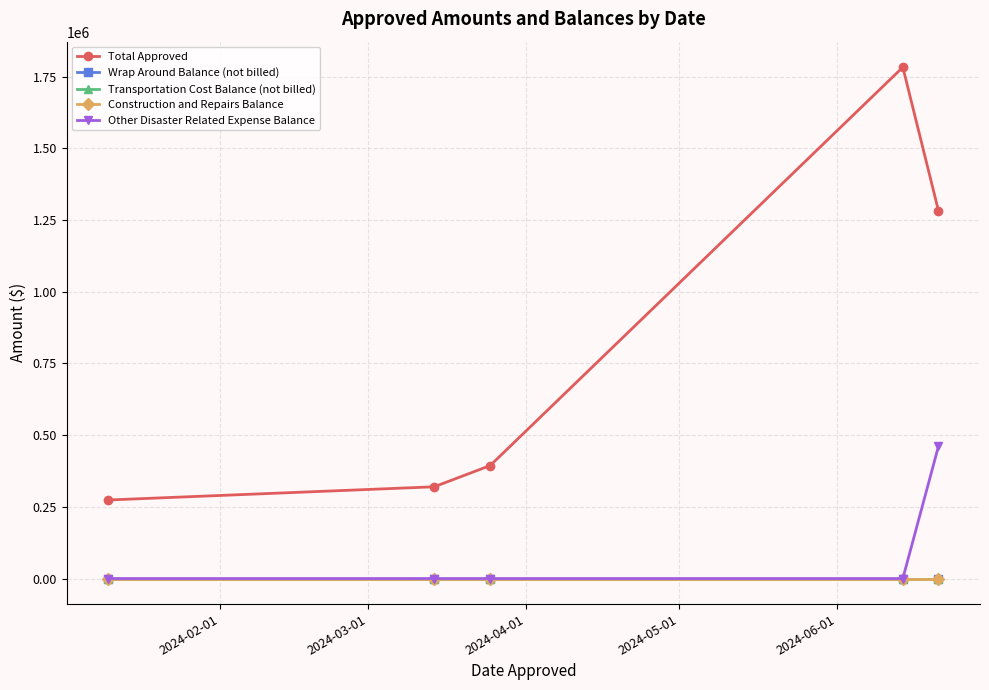

How many lines are shown in the chart?

5